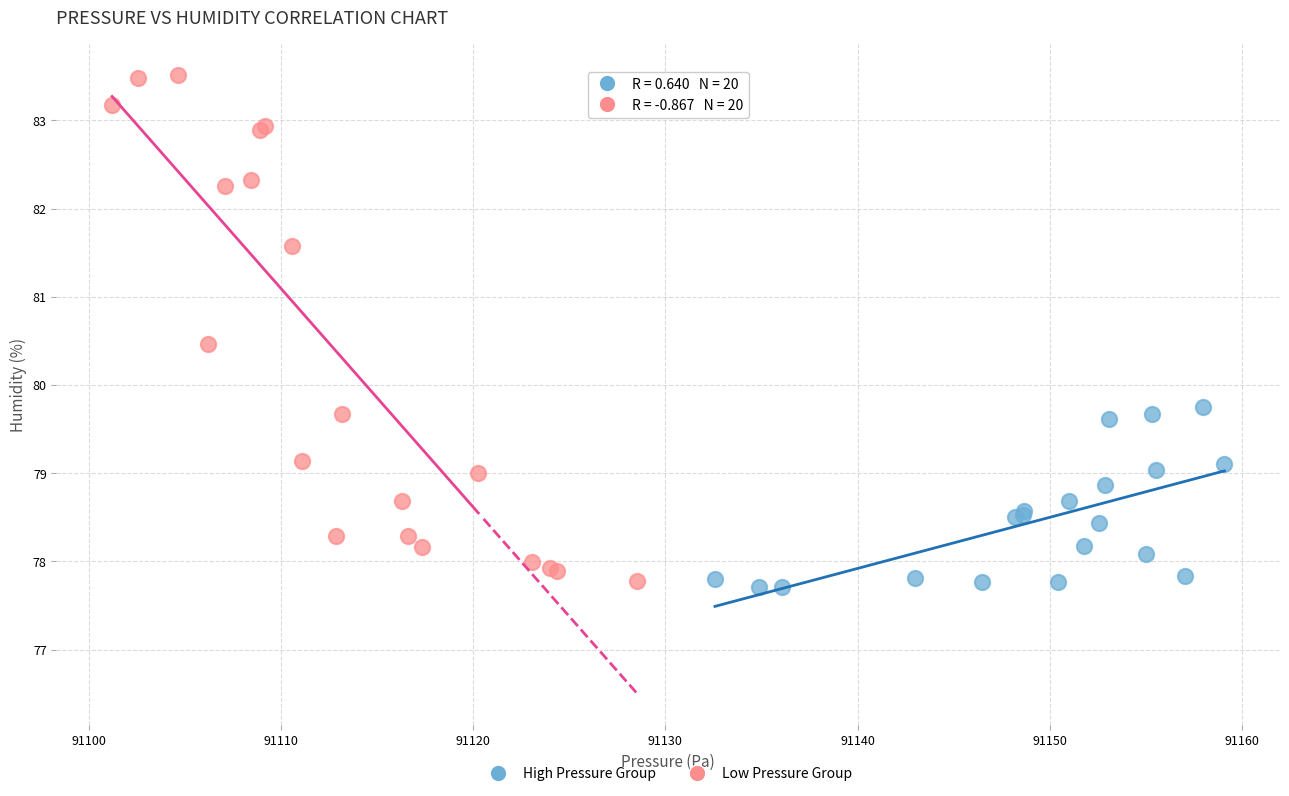

Which series contains the lowest Y value?

High Pressure Group